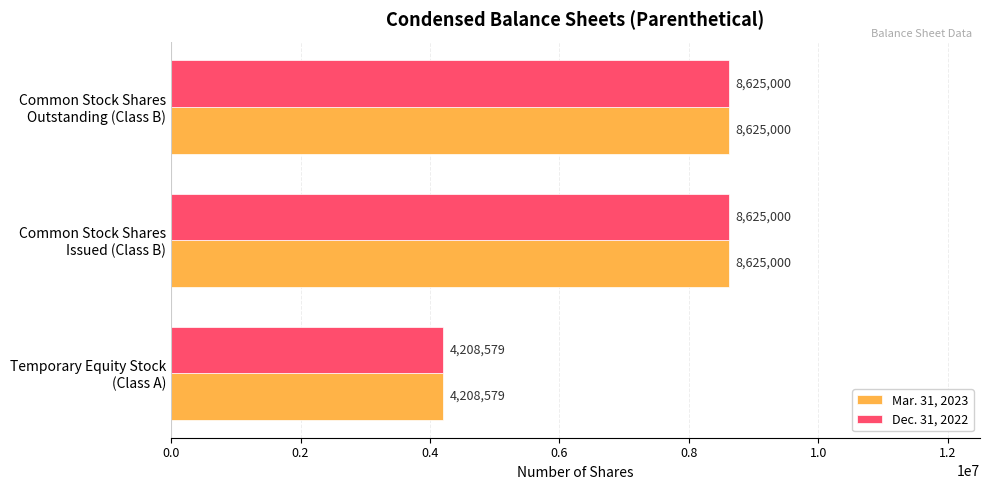

What is the difference between the second highest and minimum values in the Dec. 31, 2022 series?

4416421